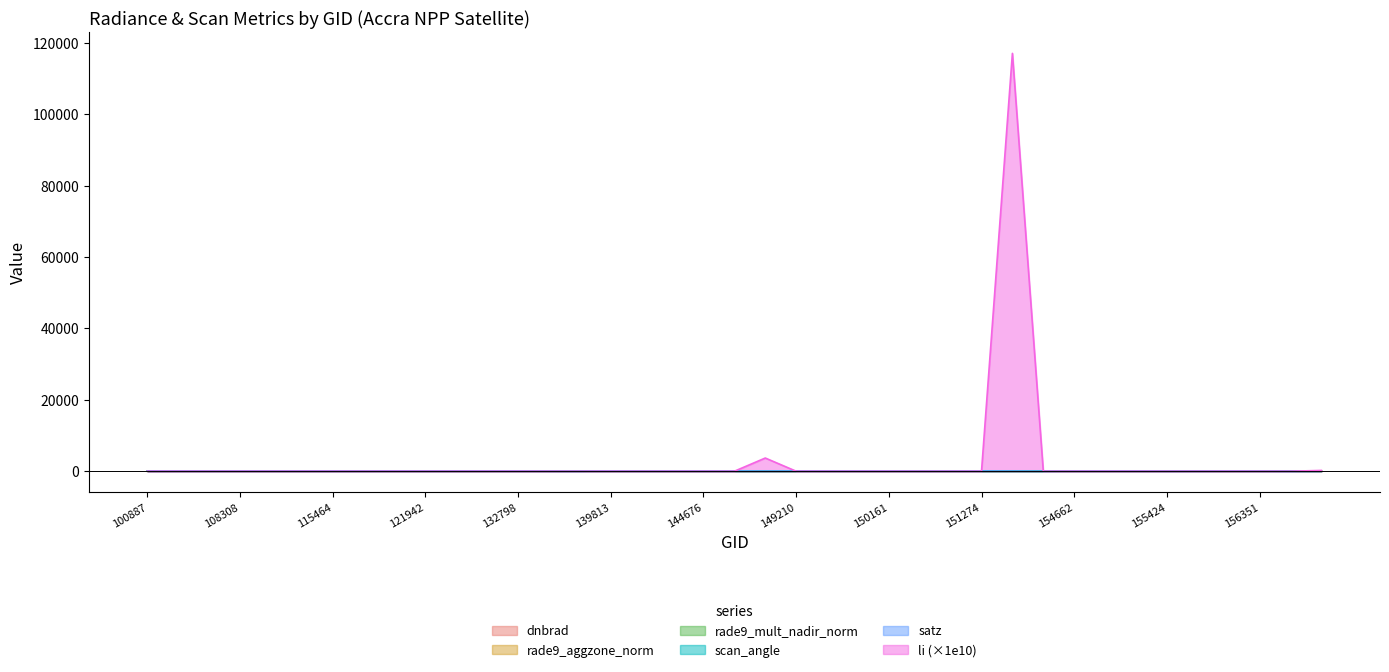

Reading left to right, what are all the values shown in this chart?

dnbrad: 100887=12.2	102751=5.2	104315=3.4	108308=5.6	109184=3.3	115226=3.6	115464=9.9	115591=4.2	121771=4.6	121942=4.6	123366=2.3	132606=3.2	132798=7.1	134076=1.7	138230=3.8	139813=5.7	143488=5.7	143878=3.7	144676=3.6	145084=5.8	148798=3.5	149210=7.4	149775=3.1	150147=3.6	150161=5.3	150533=3.4	150900=3.1	151274=7.2	154271=4.6	154463=1.8	154662=2.6	155067=7.2	155242=4.3	155424=3.8	155612=4.8	155976=3.5	156351=5.3	156528=4.7	169122=4.1
rade9_aggzone_norm: 100887=5.1	102751=3.5	104315=2.5	108308=3.7	109184=2.8	115226=3.0	115464=5.1	115591=3.8	121771=2.6	121942=3.4	123366=2.3	132606=2.7	132798=3.7	134076=1.6	138230=3.8	139813=2.8	143488=5.1	143878=3.5	144676=2.7	145084=3.2	148798=3.4	149210=3.4	149775=3.1	150147=3.4	150161=2.5	150533=3.2	150900=2.4	151274=3.8	154271=3.4	154463=1.8	154662=2.7	155067=3.3	155242=3.1	155424=3.7	155612=4.3	155976=3.4	156351=4.8	156528=4.7	169122=3.0
rade9_mult_nadir_norm: 100887=5.4	102751=3.4	104315=2.5	108308=3.7	109184=2.5	115226=2.8	115464=5.1	115591=3.8	121771=2.4	121942=3.4	123366=1.8	132606=2.1	132798=3.7	134076=1.6	138230=3.8	139813=2.6	143488=5.0	143878=3.1	144676=2.6	145084=3.0	148798=3.3	149210=3.3	149775=2.9	150147=3.0	150161=2.1	150533=3.1	150900=2.3	151274=3.8	154271=3.4	154463=1.8	154662=2.5	155067=3.2	155242=3.0	155424=3.7	155612=4.2	155976=2.9	156351=4.8	156528=4.7	169122=3.0
scan_angle: 100887=52.9	102751=46.7	104315=34.5	108308=46.8	109184=42.0	115226=42.4	115464=45.4	115591=25.2	121771=49.6	121942=33.8	123366=42.2	132606=50.7	132798=49.6	134076=15.6	138230=7.8	139813=52.7	143488=19.1	143878=53.6	144676=36.2	145084=49.5	148798=28.3	149210=52.7	149775=42.2	150147=53.6	150161=55.1	150533=25.7	150900=36.0	151274=49.6	154271=33.9	154463=4.2	154662=28.3	155067=52.7	155242=40.5	155424=15.5	155612=18.8	155976=53.6	156351=25.5	156528=7.8	169122=36.4
satz: 100887=64.4	102751=55.3	104315=39.7	108308=55.4	109184=49.1	115226=49.6	115464=53.6	115591=28.8	121771=59.3	121942=38.9	123366=49.4	132606=61.0	132798=59.4	134076=17.7	138230=8.8	139813=64.0	143488=21.7	143878=65.5	144676=41.9	145084=59.3	148798=32.4	149210=64.0	149775=49.4	150147=65.4	150161=68.0	150533=29.3	150900=41.6	151274=59.4	154271=39.1	154463=4.7	154662=32.4	155067=64.0	155242=47.2	155424=17.6	155612=21.4	155976=65.5	156351=29.1	156528=8.8	169122=42.1
li: 100887=1.5	102751=0.0	104315=0.0	108308=0.0	109184=0.0	115226=0.0	115464=0.0	115591=0.0	121771=0.0	121942=0.0	123366=0.0	132606=0.0	132798=0.0	134076=0.0	138230=0.0	139813=0.0	143488=0.0	143878=0.0	144676=0.0	145084=0.0	148798=3695.0	149210=0.0	149775=0.0	150147=0.0	150161=0.0	150533=0.0	150900=0.0	151274=0.1	154271=117000.0	154463=0.0	154662=0.0	155067=0.0	155242=0.0	155424=0.0	155612=0.0	155976=0.0	156351=0.0	156528=1.9	169122=220.6